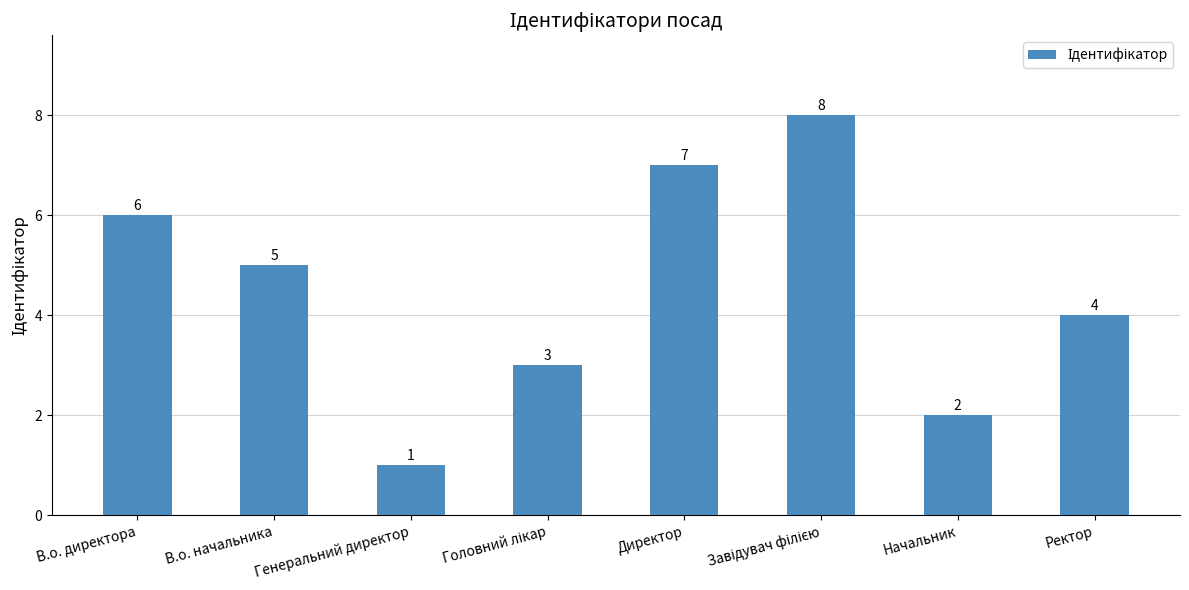

Reading left to right, extract all data points from this chart.

6	5	1	3	7	8	2	4